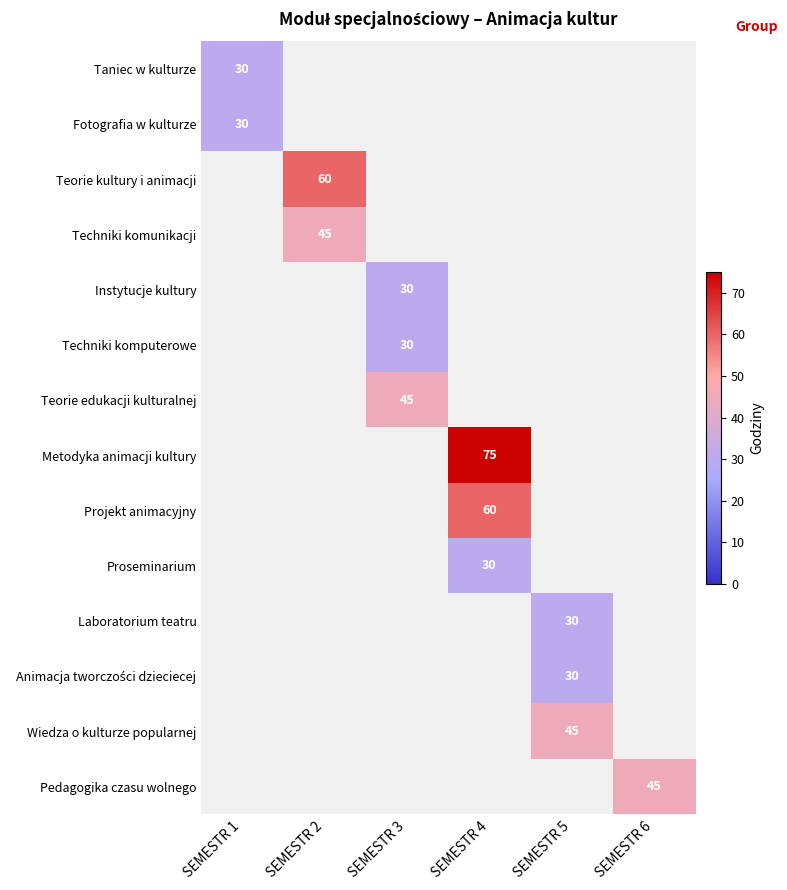

True or false: Pedagogika czasu wolnego has a value of 63 at SEMESTR 6.

False